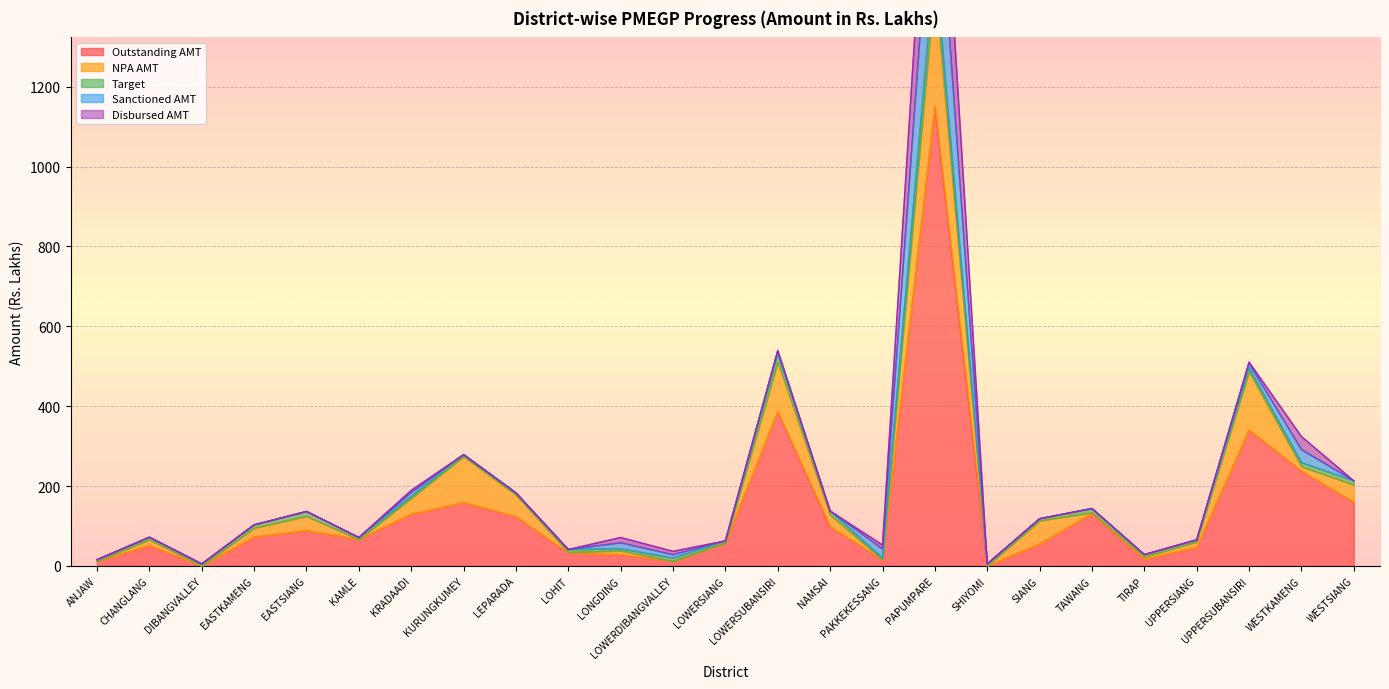

Which category has the lowest value in the Target series?

ANJAW